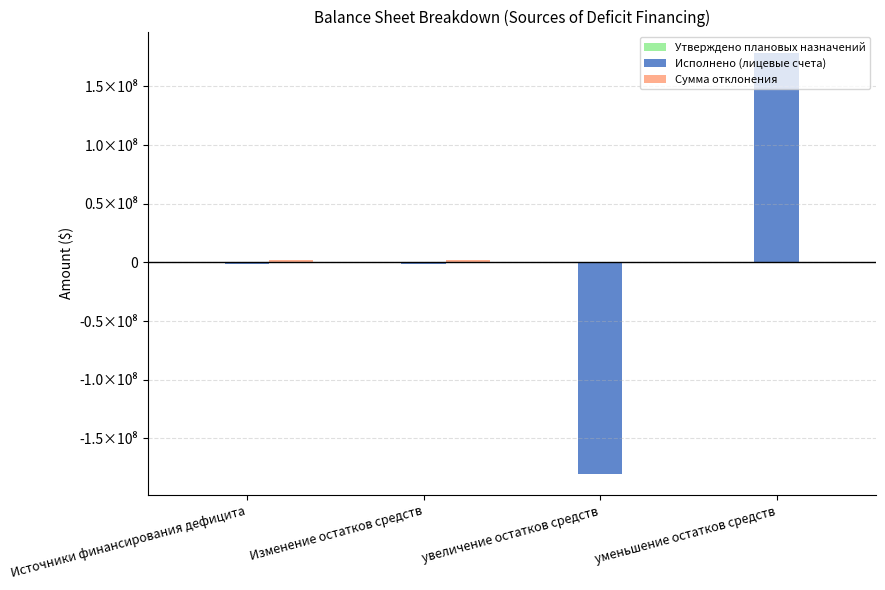

What is the label of the 4th bar from the right?

Источники финансирования дефицита